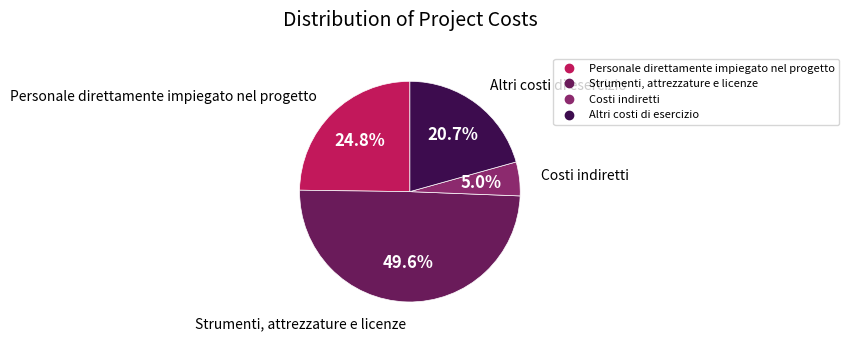

To the nearest percent, what is the average slice percentage?

25%